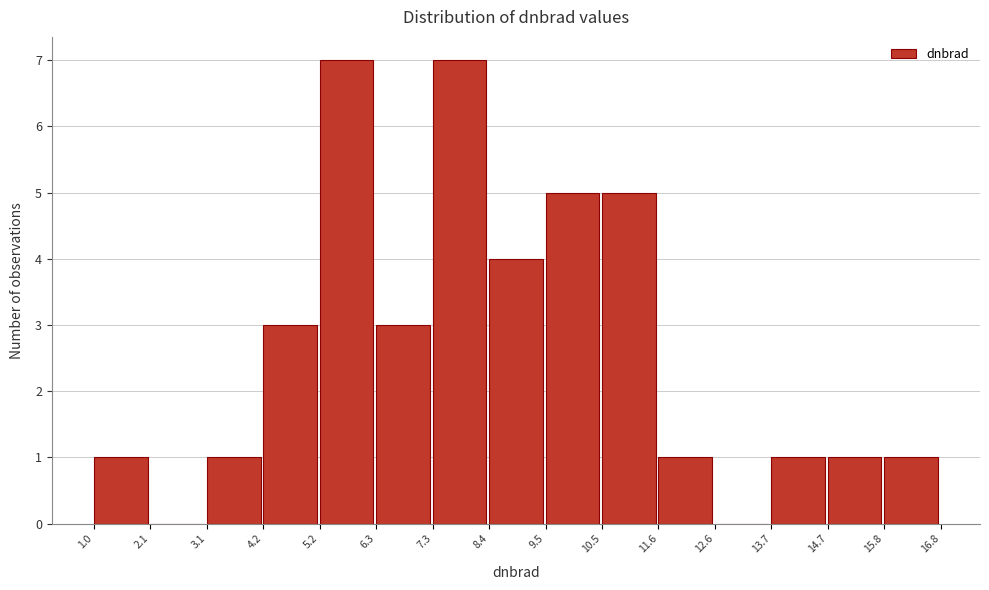

Reading left to right, transcribe this chart: for each bar, give the range it covers on the x-axis and its height. The values are not printed on the chart, so give them approximately, as read against the axis.

1.0 to 2.1: 1
2.1 to 3.1: 0
3.1 to 4.2: 1
4.2 to 5.2: 3
5.2 to 6.3: 7
6.3 to 7.3: 3
7.3 to 8.4: 7
8.4 to 9.5: 4
9.5 to 10.5: 5
10.5 to 11.6: 5
11.6 to 12.6: 1
12.6 to 13.7: 0
13.7 to 14.7: 1
14.7 to 15.8: 1
15.8 to 16.8: 1